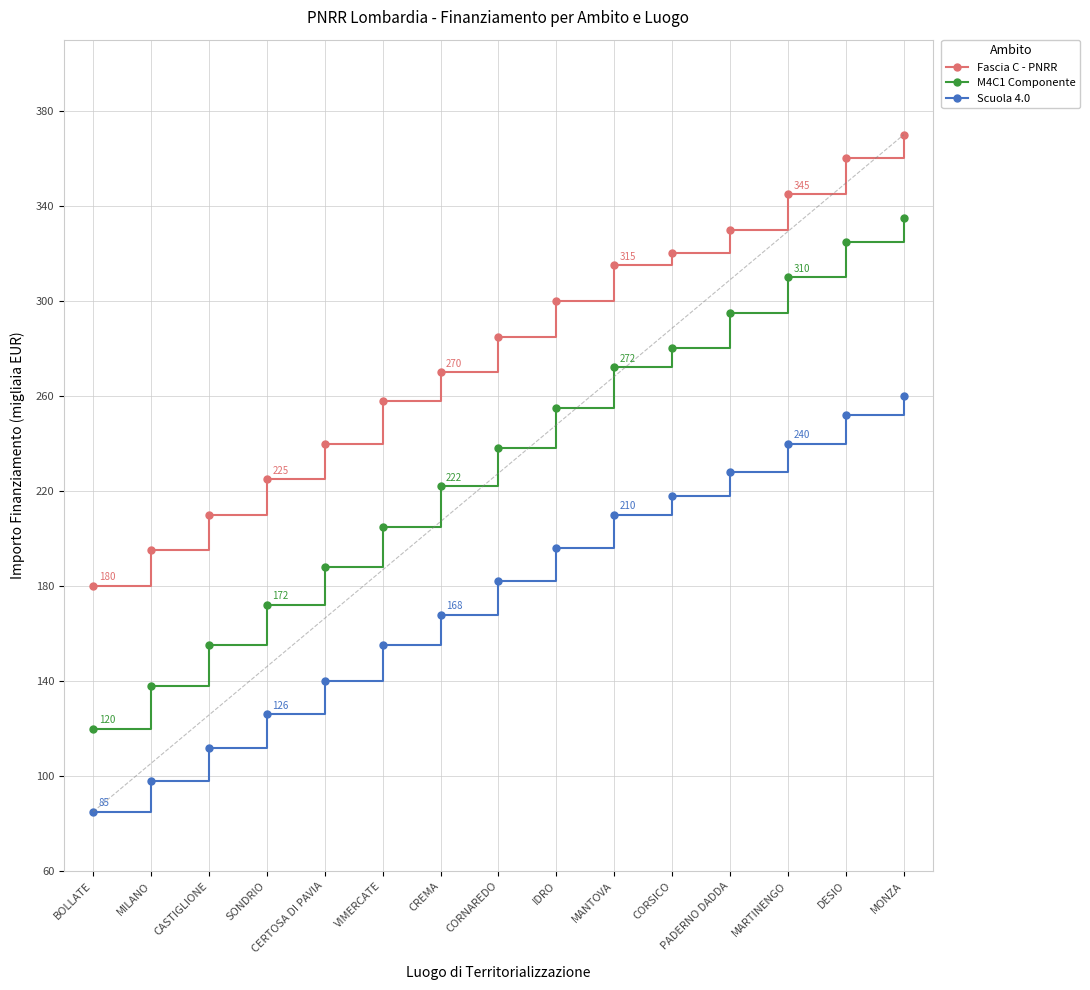

Rank the series by their maximum value, from lowest to highest.

Scuola 4.0, M4C1 Componente, Fascia C - PNRR